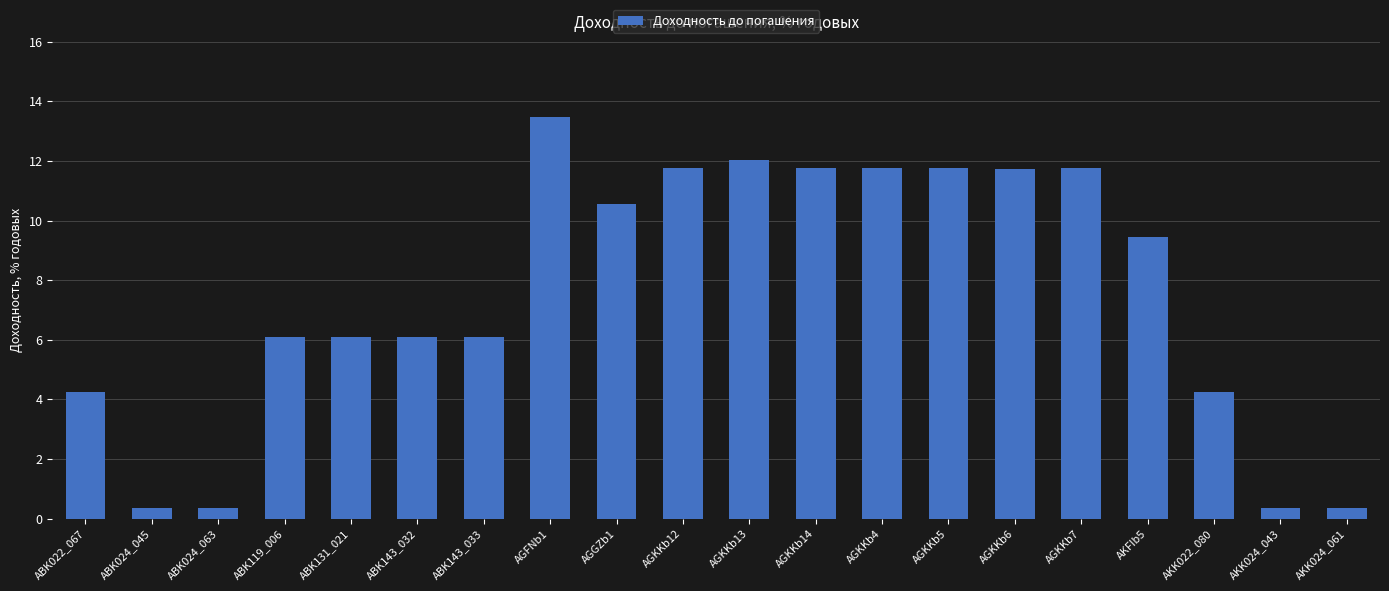

What is the label of the 18th bar from the left?

AKK022_080